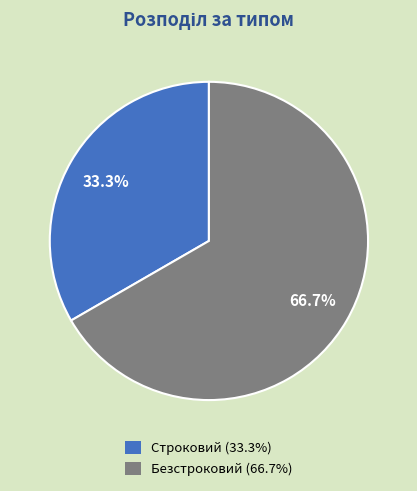

Which slice is the smallest?

Строковий